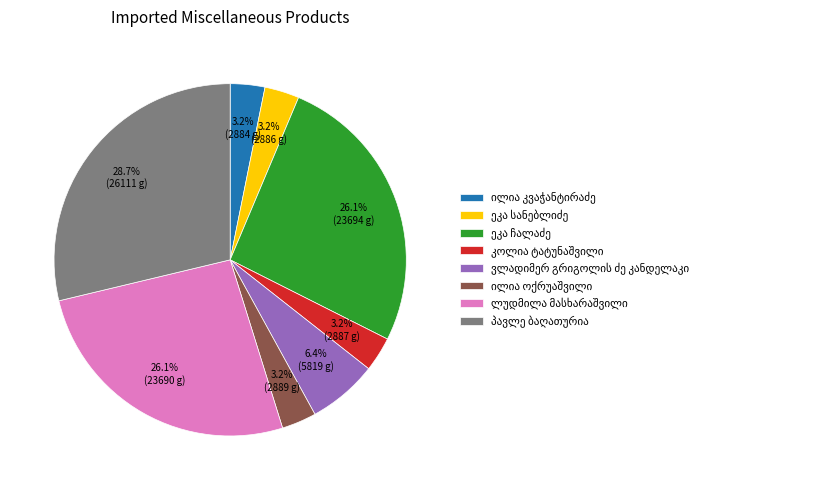

Does any single category account for the majority?

No